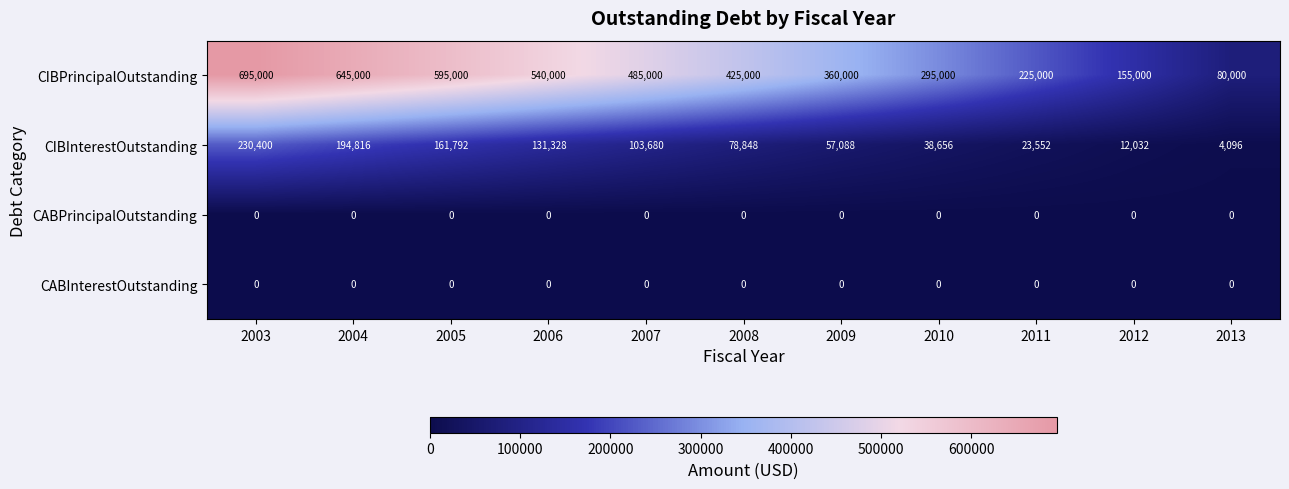

At which label does CIBInterestOutstanding first exceed 78848?

2003